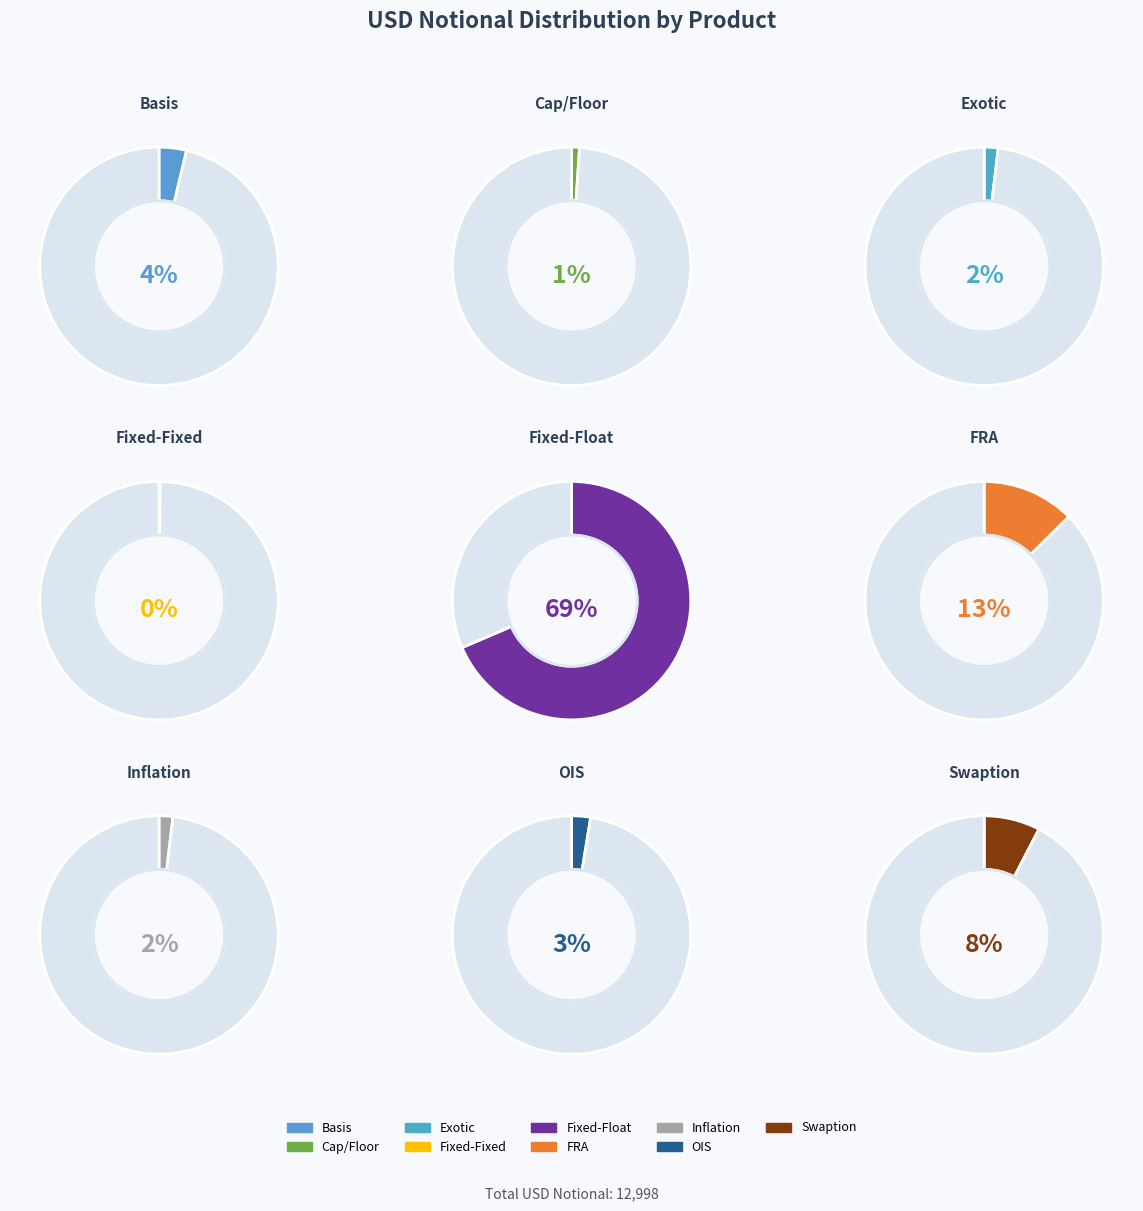

Does Fixed-Float account for over 50% of the chart?

Yes